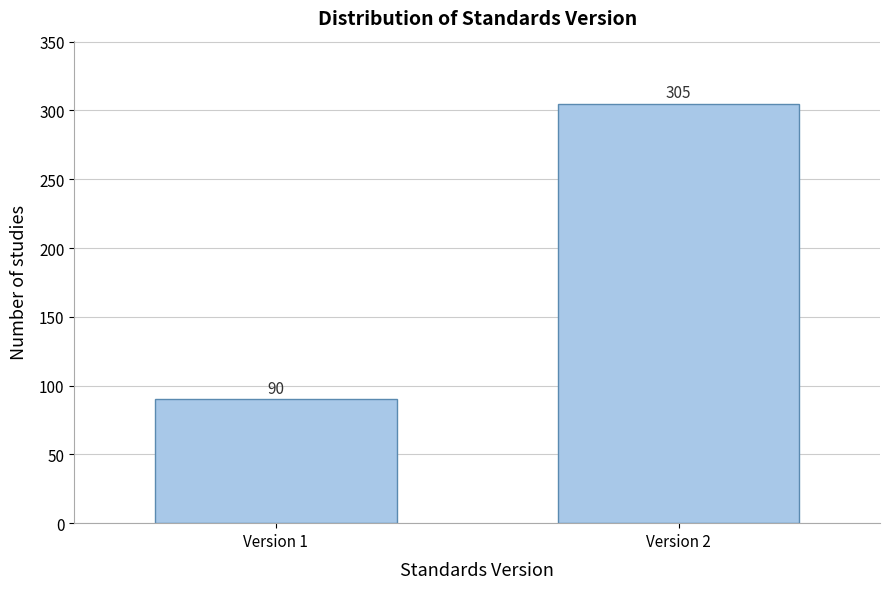

Reading left to right, list all the values displayed in this chart.

Version 1=90	Version 2=305